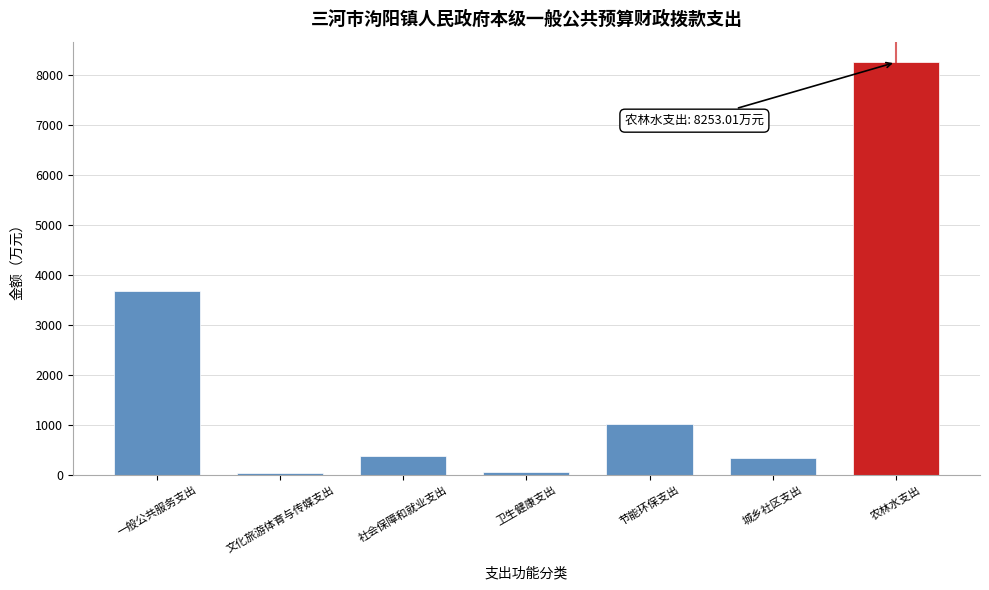

Is it true that the value at 社会保障和就业支出 is 375.2?

True